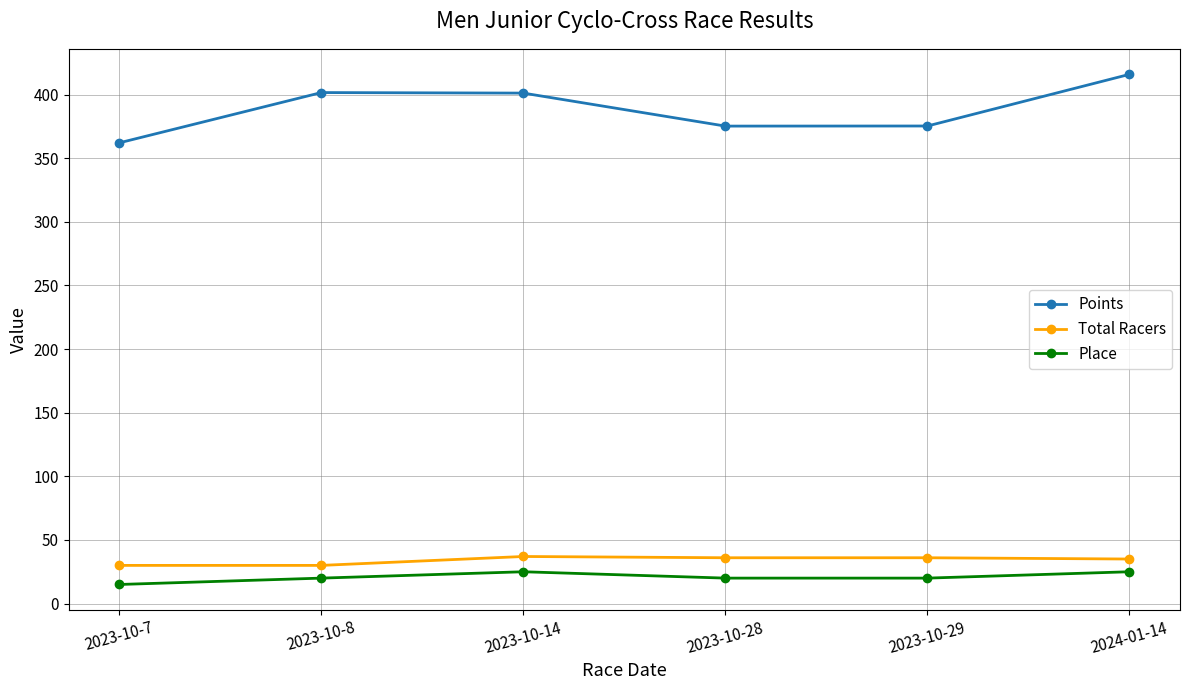

What is the sum of the Total Racers values at 2023-10-28 and 2023-10-7?

66.0